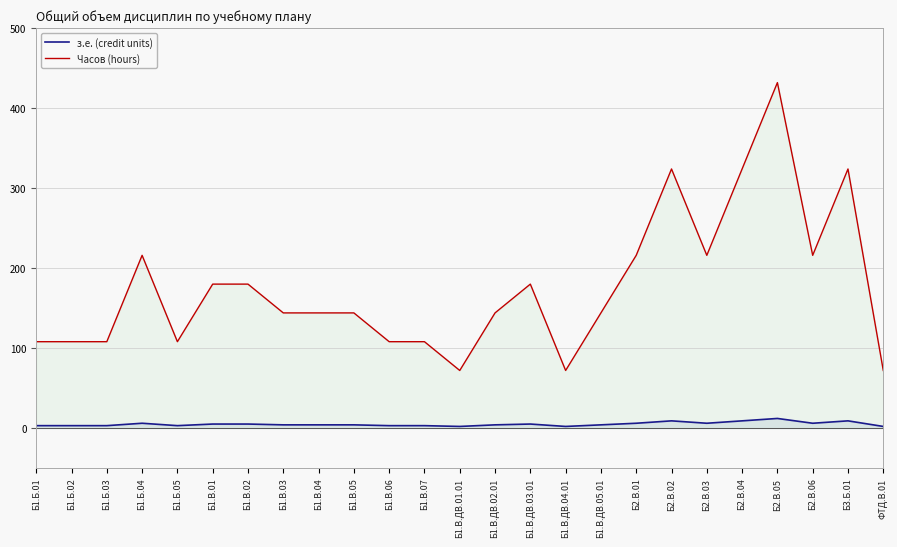

What are all the series names shown in the legend?

з.е. (credit units), Часов (hours)